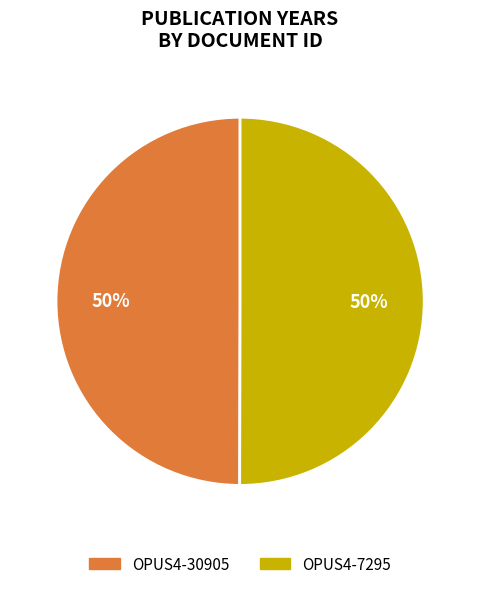

To the nearest percent, what portion does OPUS4-30905 represent?

50%